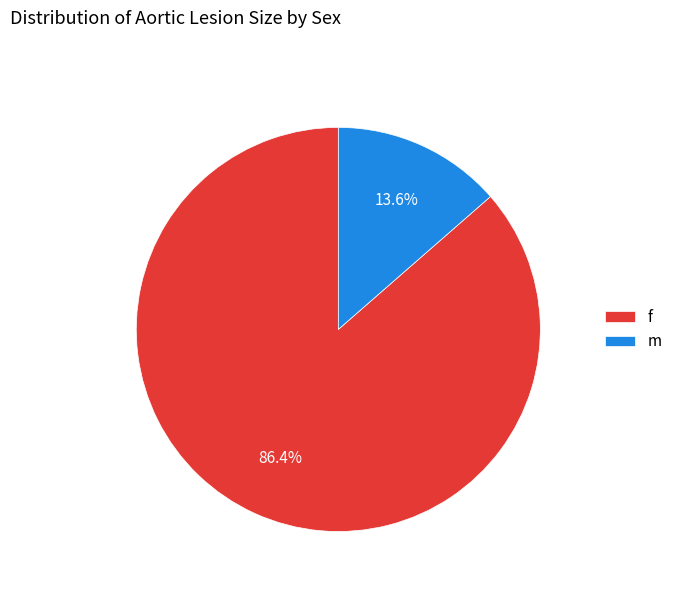

What percentage is the f slice, to the nearest percent?

86%